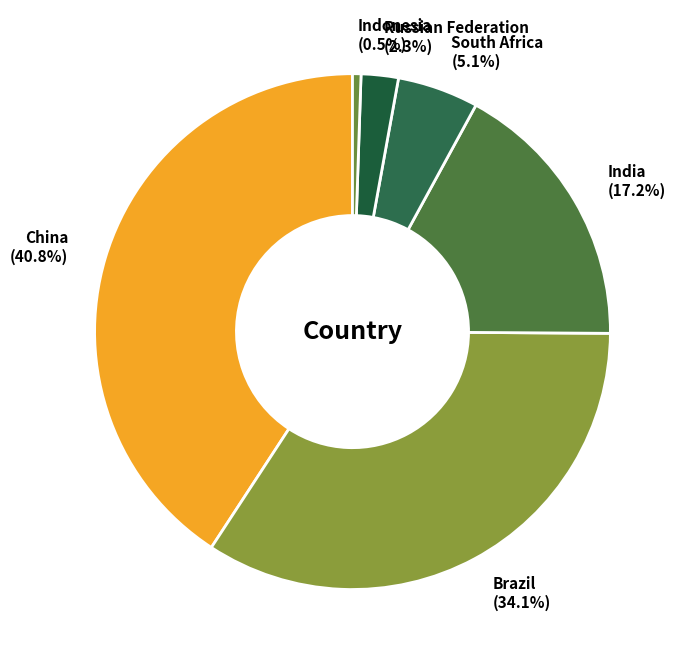

Does China represent more than half of the total?

No